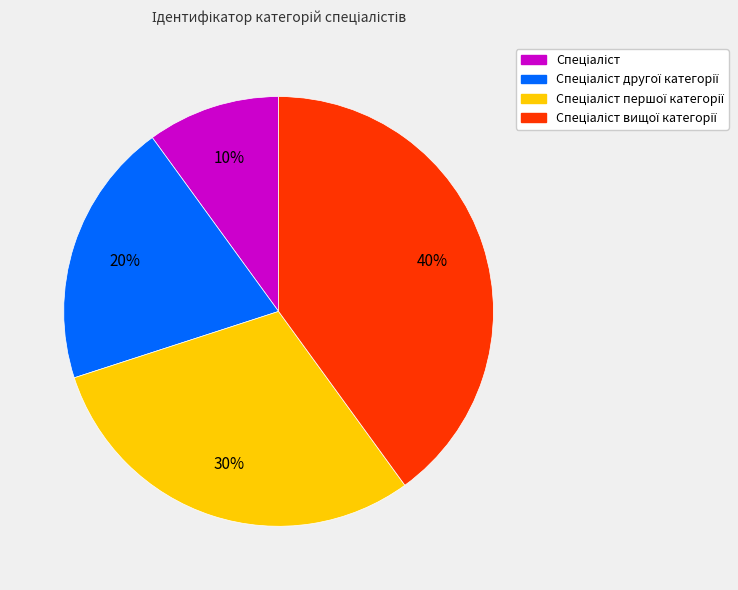

To the nearest percent, what is the average slice percentage?

25%